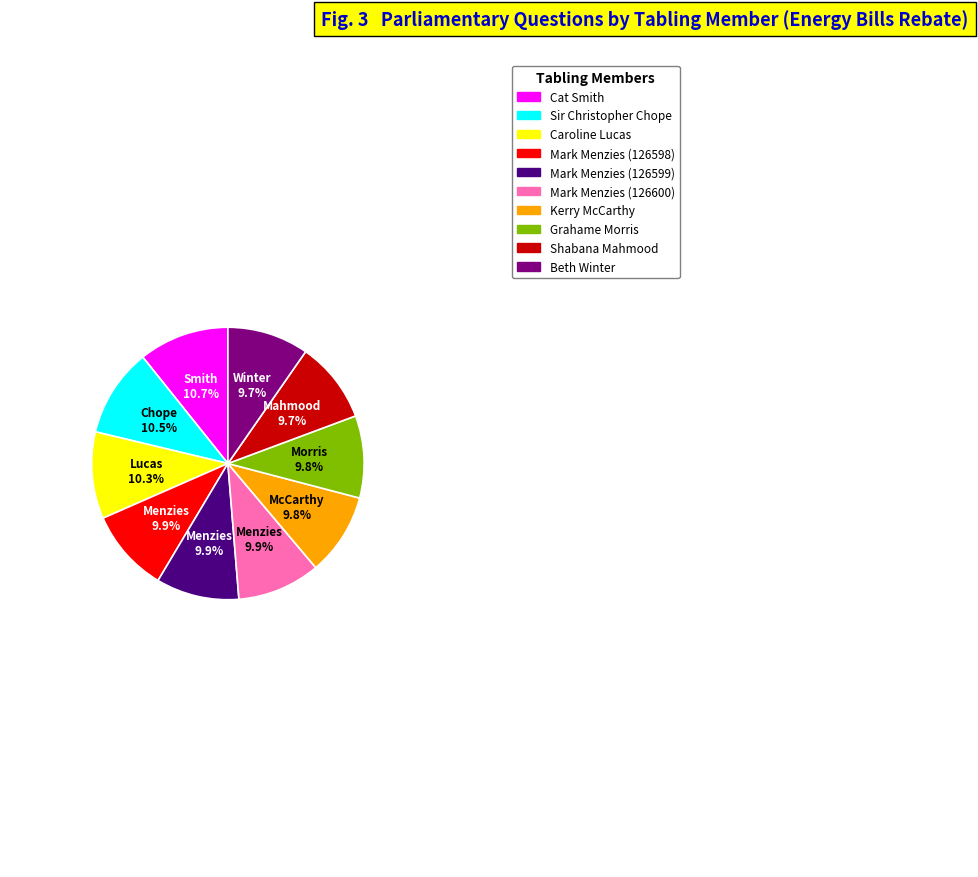

Is there any slice that represents more than half of the pie?

No